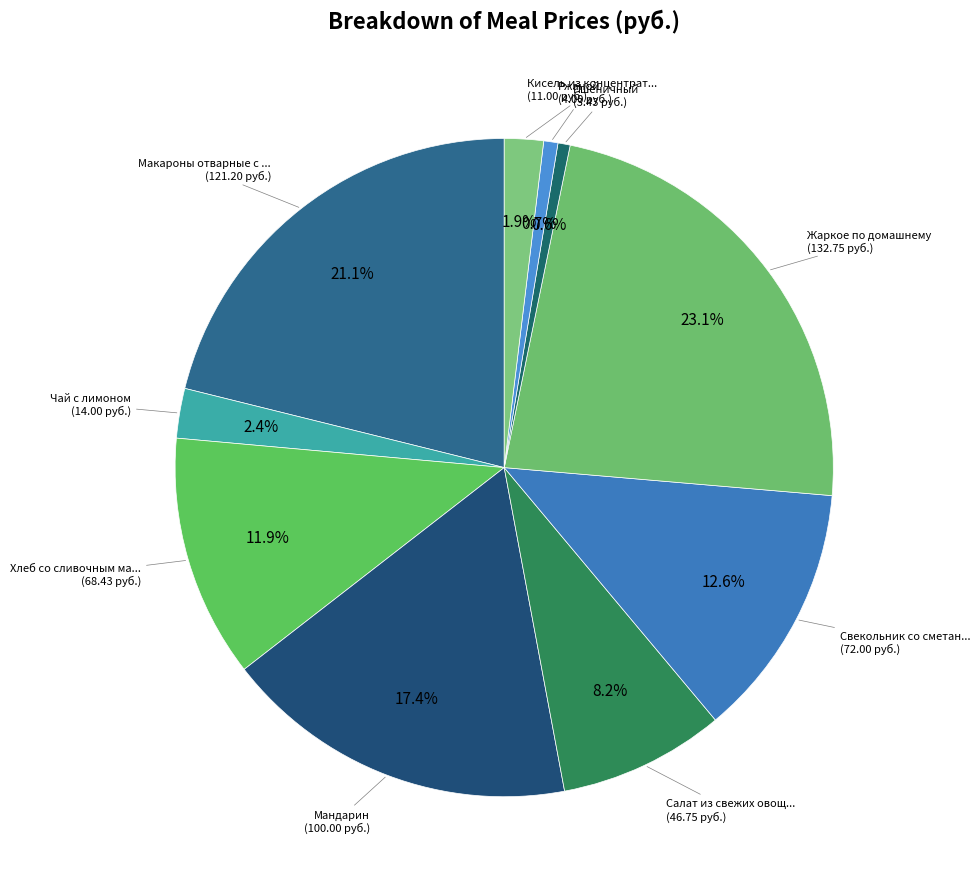

How many segments does this pie chart have?

10